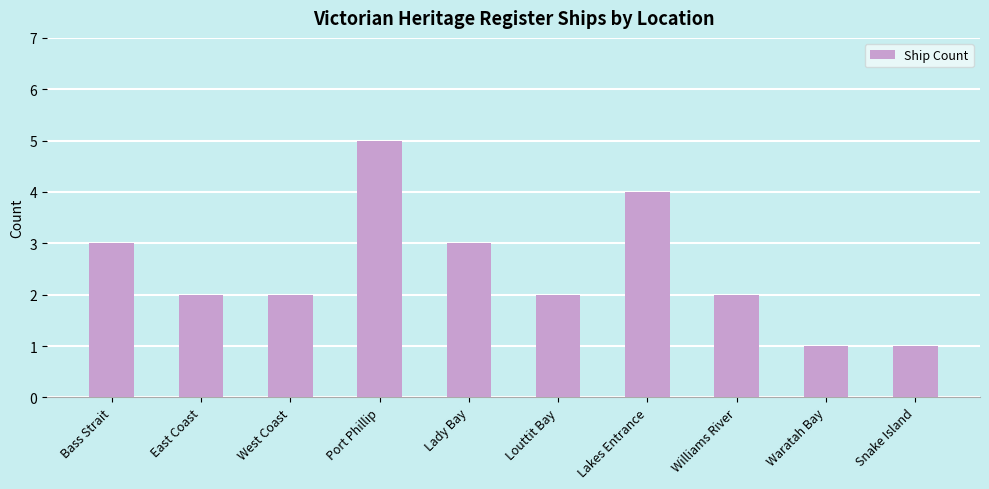

Count the number of data series in this chart.

1